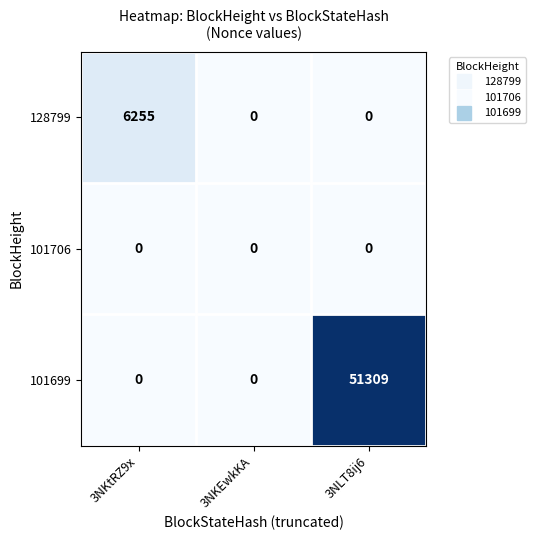

Which series has the widest spread of values?

101699